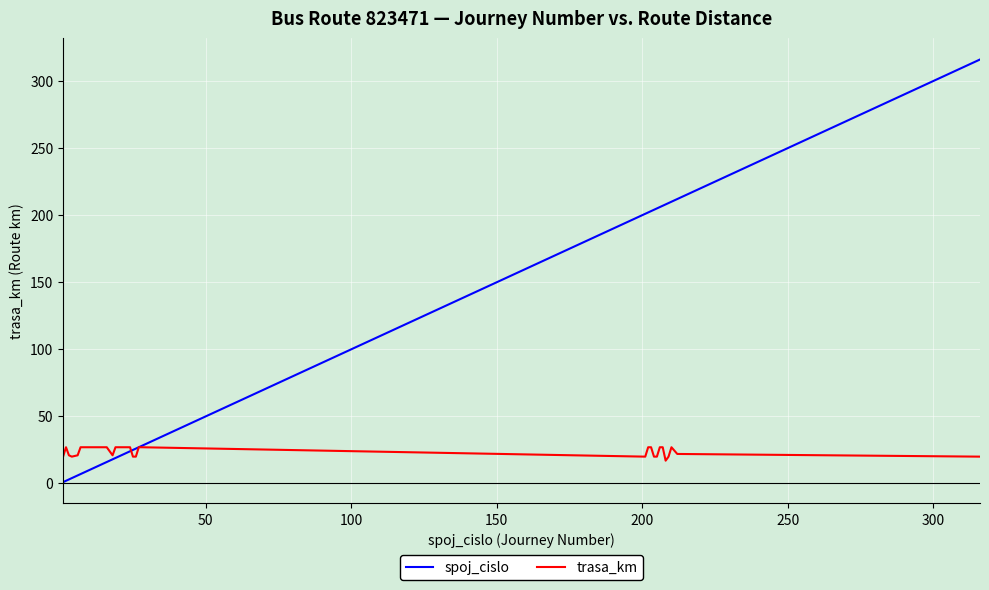

What is the maximum value for trasa_km?

27